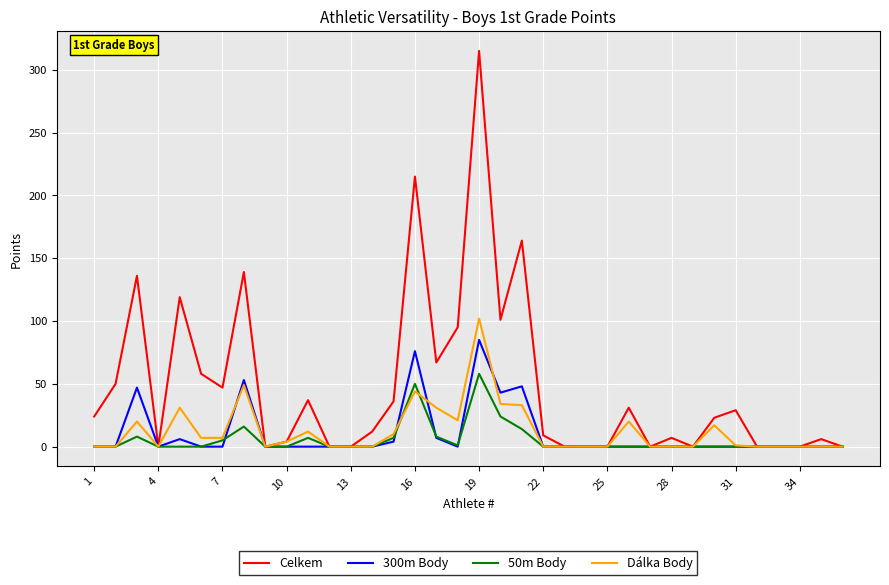

True or false: 300m Body has more than 0 interior local peaks.

True